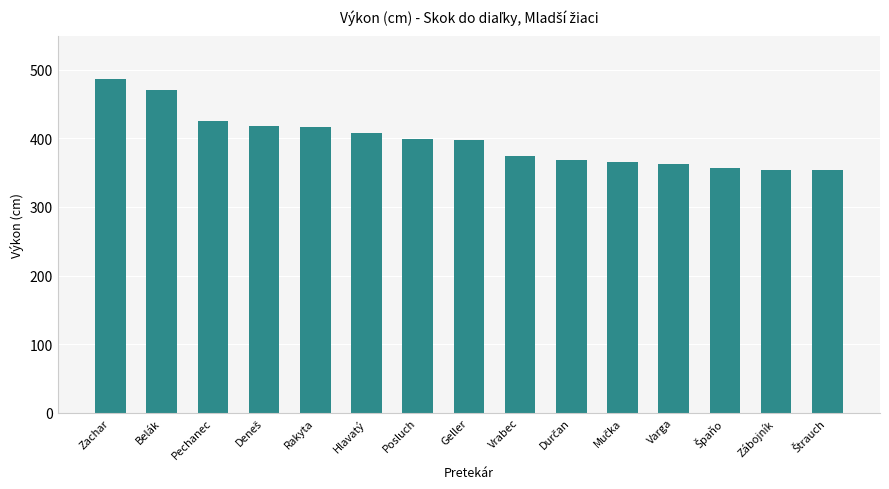

What is the value of the 7th bar from the left?

399